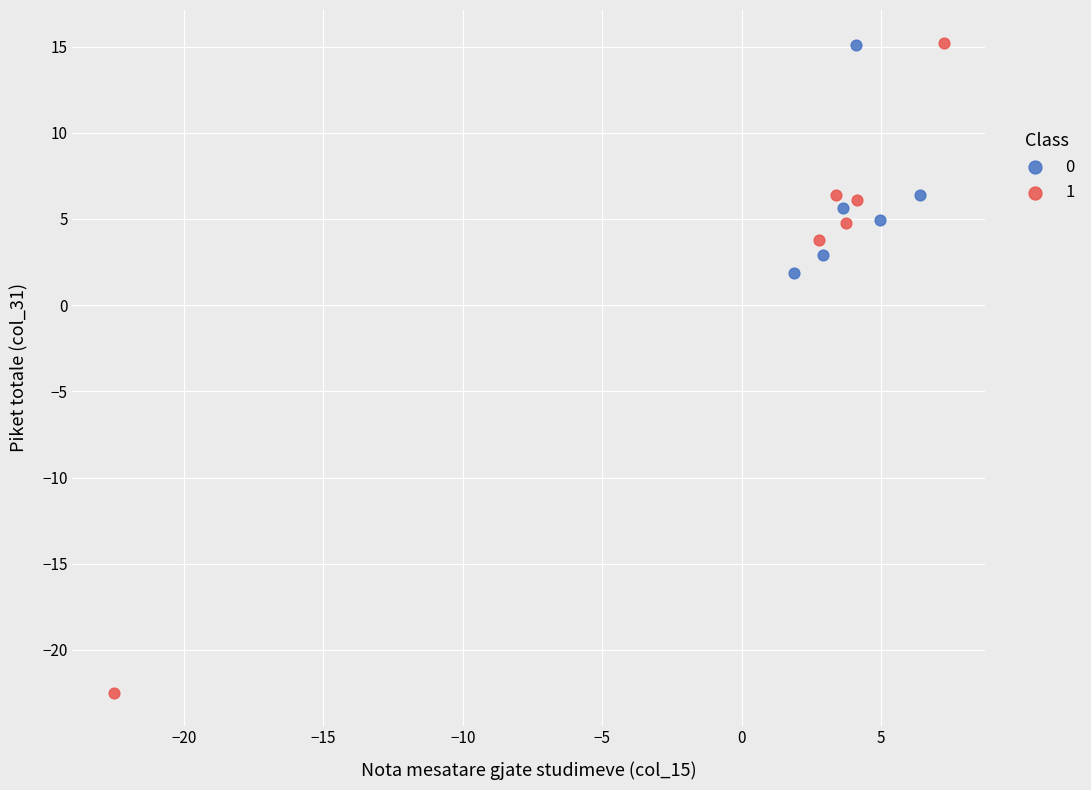

What are all the series names shown in the legend?

0, 1